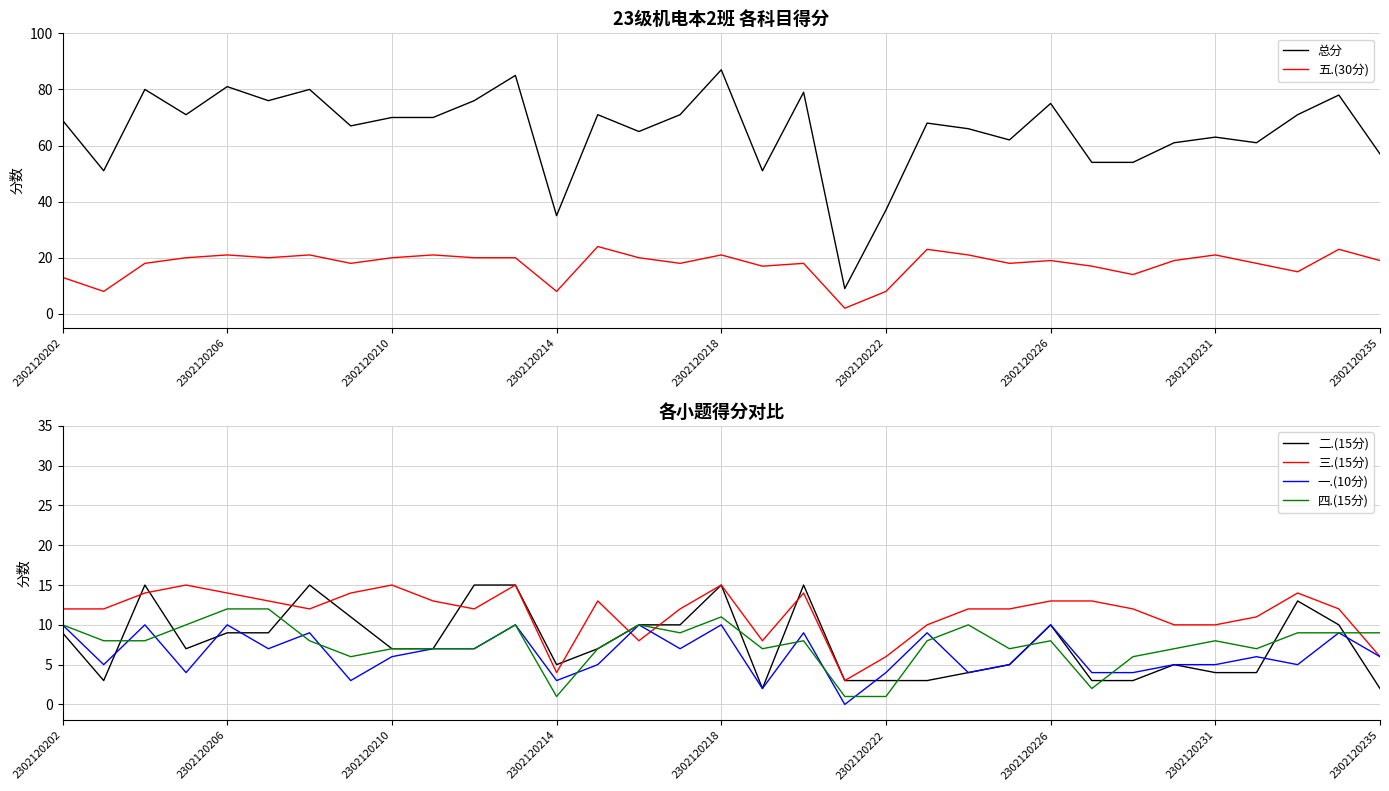

How many values in the 四.(15分) series exceed 8?

12